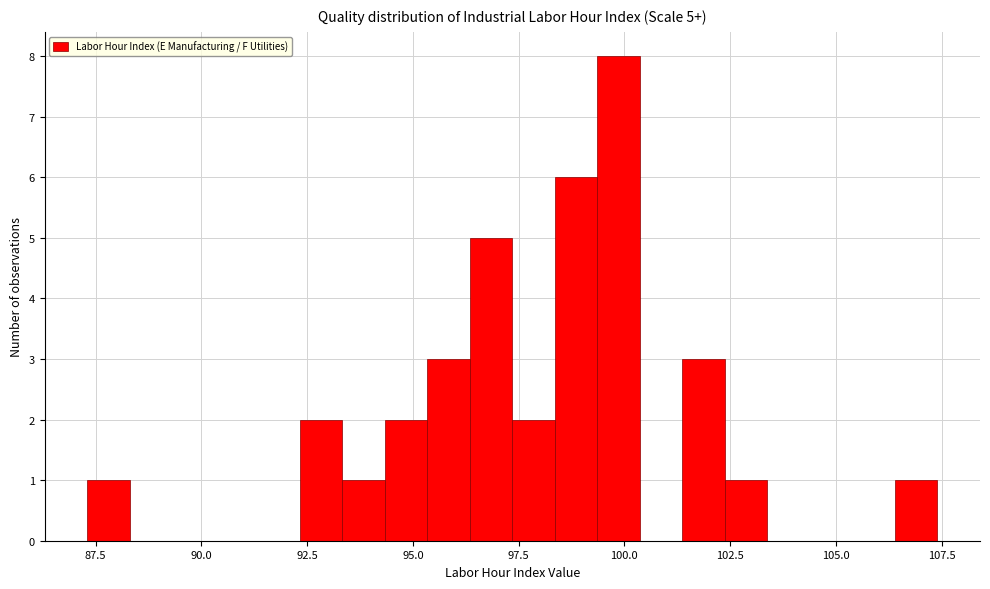

Around what value on the x-axis is the tallest bar? Give the approximate position of its centre, as read against the axis.

100.0